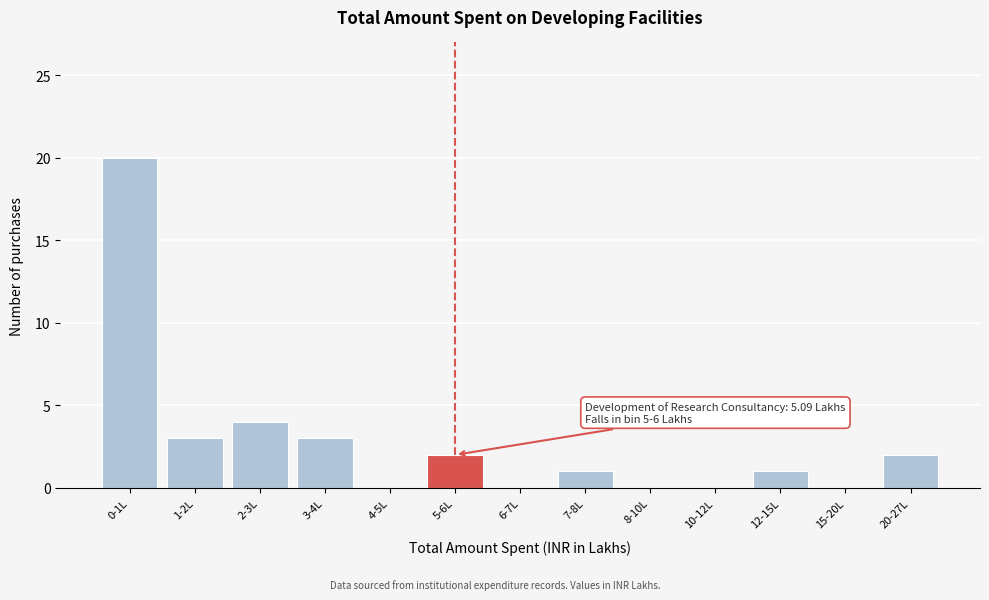

Reading right to left, transcribe all the data shown in this chart.

20-27L=2	15-20L=0	12-15L=1	10-12L=0	8-10L=0	7-8L=1	6-7L=0	5-6L=2	4-5L=0	3-4L=3	2-3L=4	1-2L=3	0-1L=20